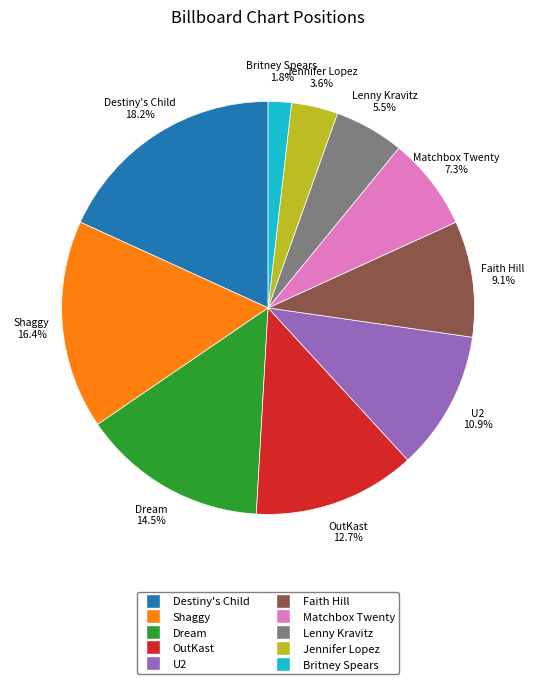

Do Lenny Kravitz and U2 together represent more than half of the pie?

No